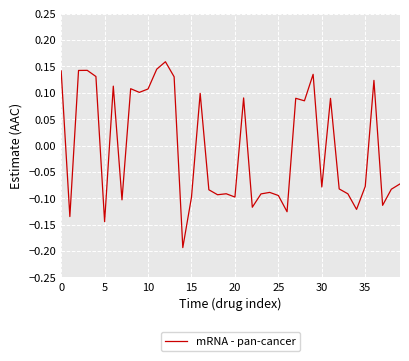

Is this an area chart (filled region under the line)?

No